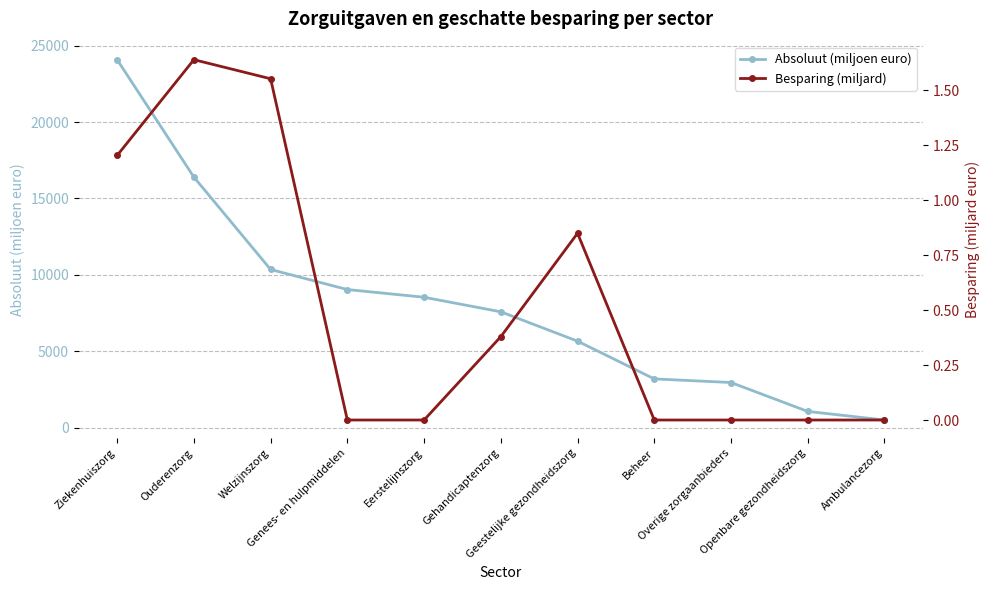

What is the difference between the highest and lowest values at Beheer?

3195.0